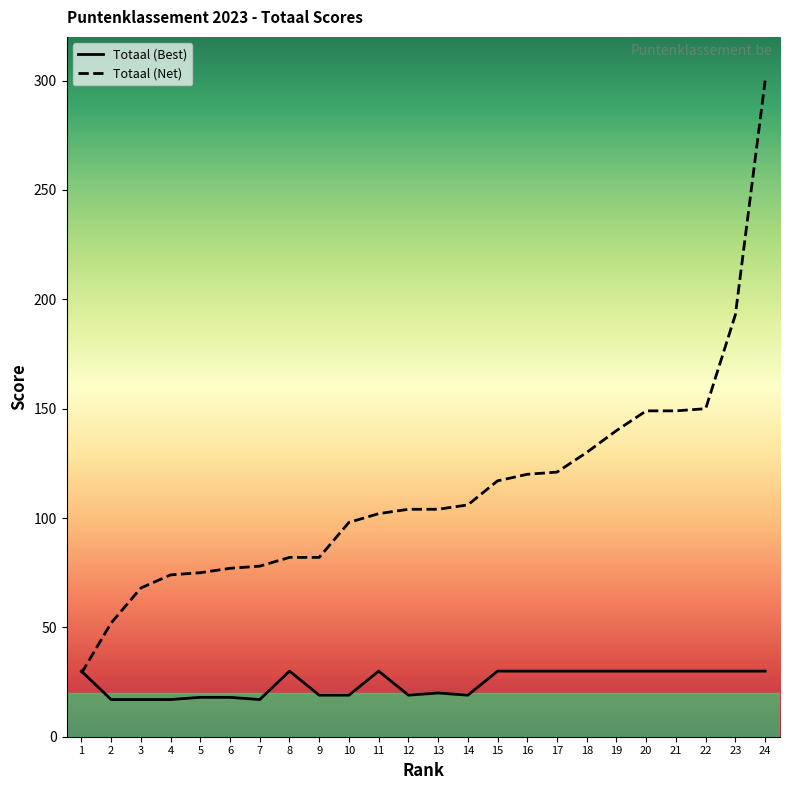

At which label is Totaal (Best) closest to 23?

13